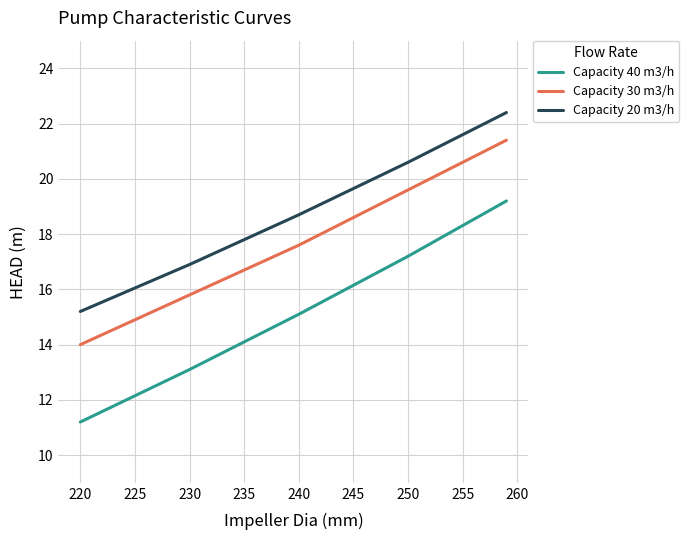

Which series has the largest range (max minus min)?

Capacity 40 m3/h